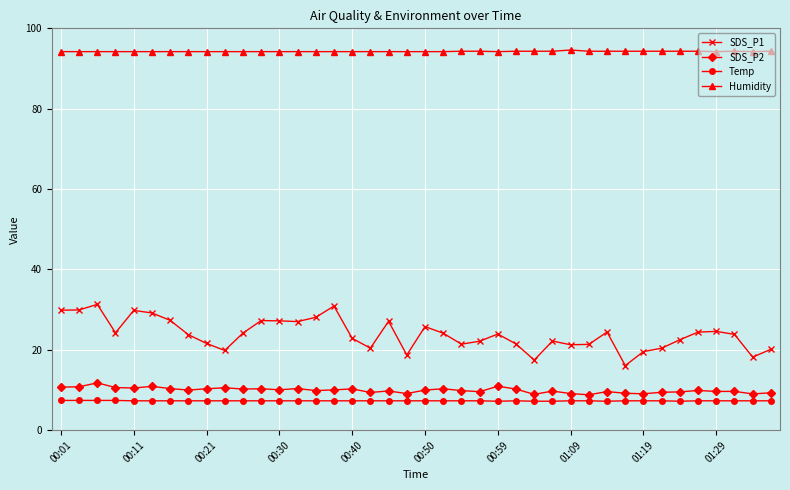

What is the maximum value shown in the chart?

94.6